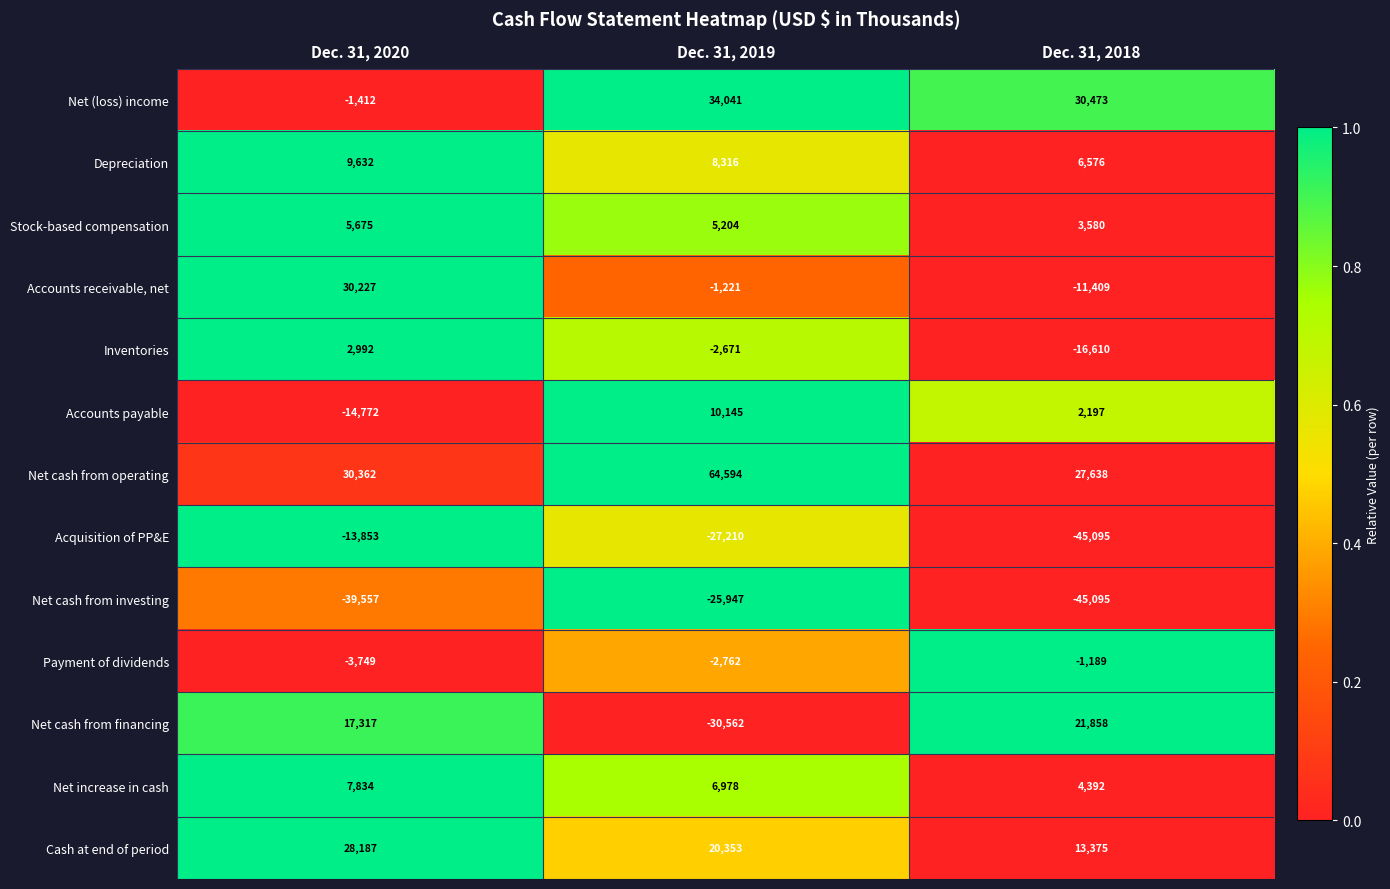

What is the sum of the Stock-based compensation values at Dec. 31, 2020 and Dec. 31, 2019?

10879